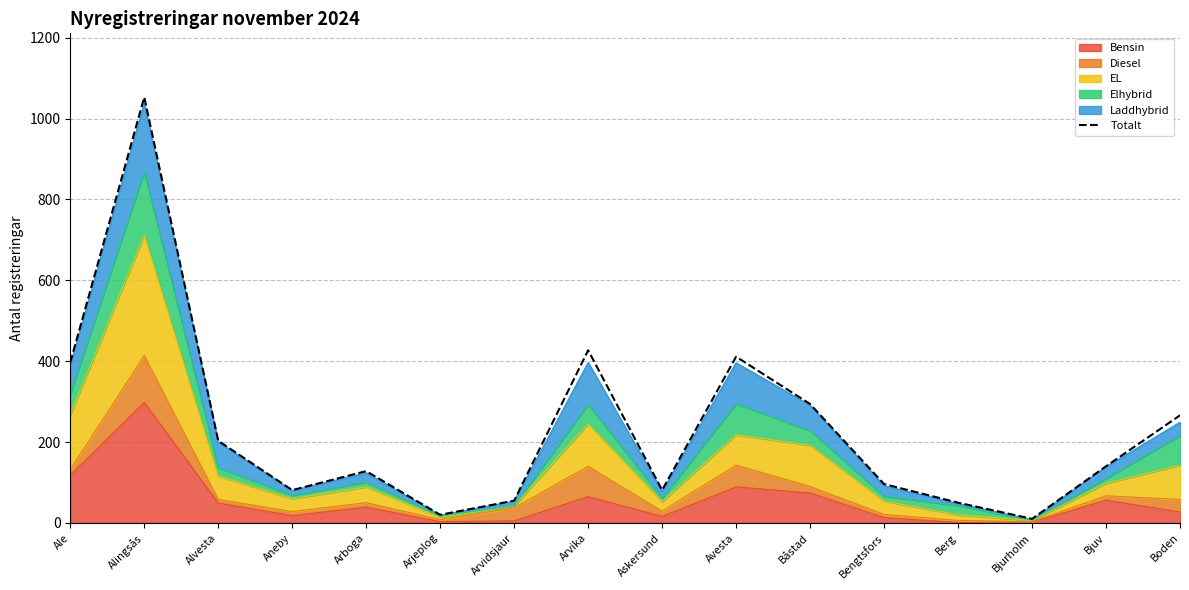

Reading right to left, list all the values displayed in this chart.

266	140	10	50	96	294	411	81	427	55	20	128	81	203	1053	397